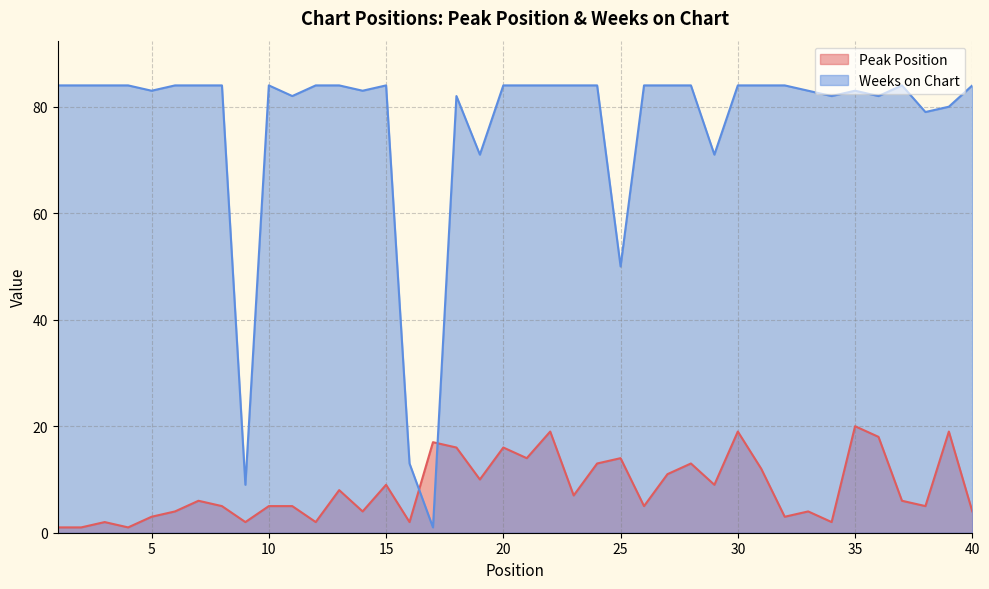

At which category does Peak Position reach its first local valley?

4